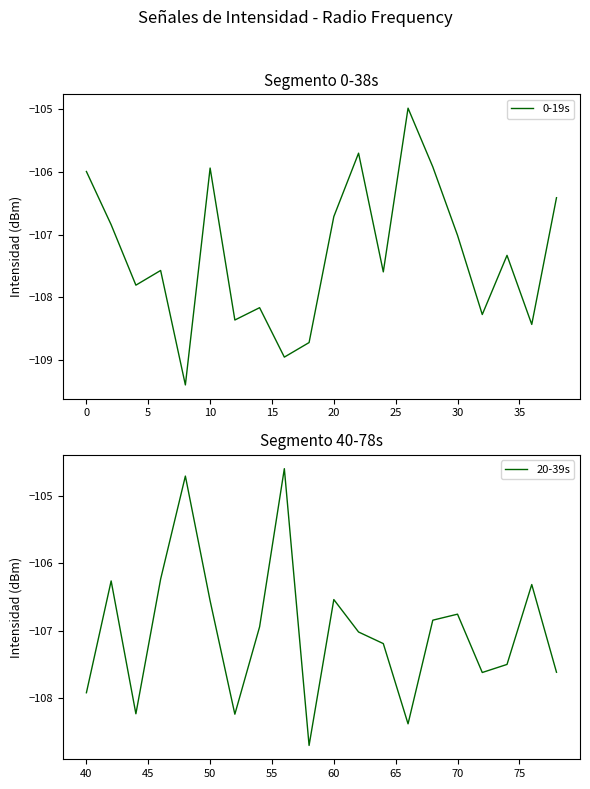

Where does the 0-19s series first go above -107?

0